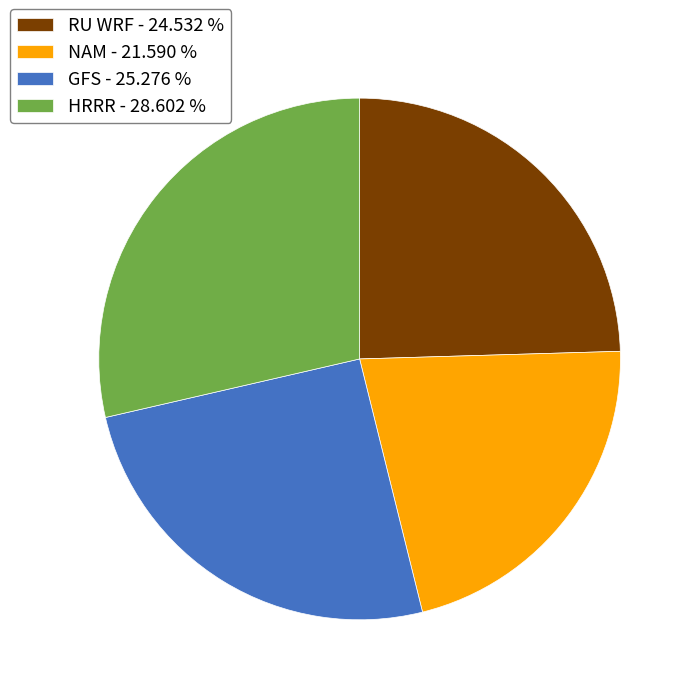

Which category has the biggest portion of the pie?

HRRR